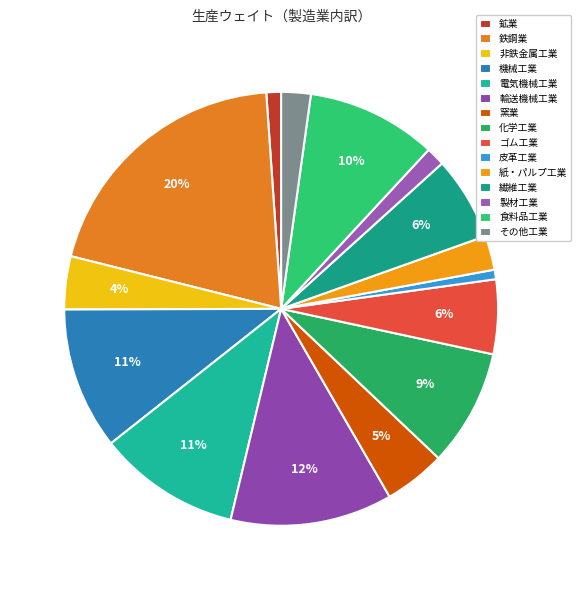

Which category has the smallest portion of the pie?

皮革工業